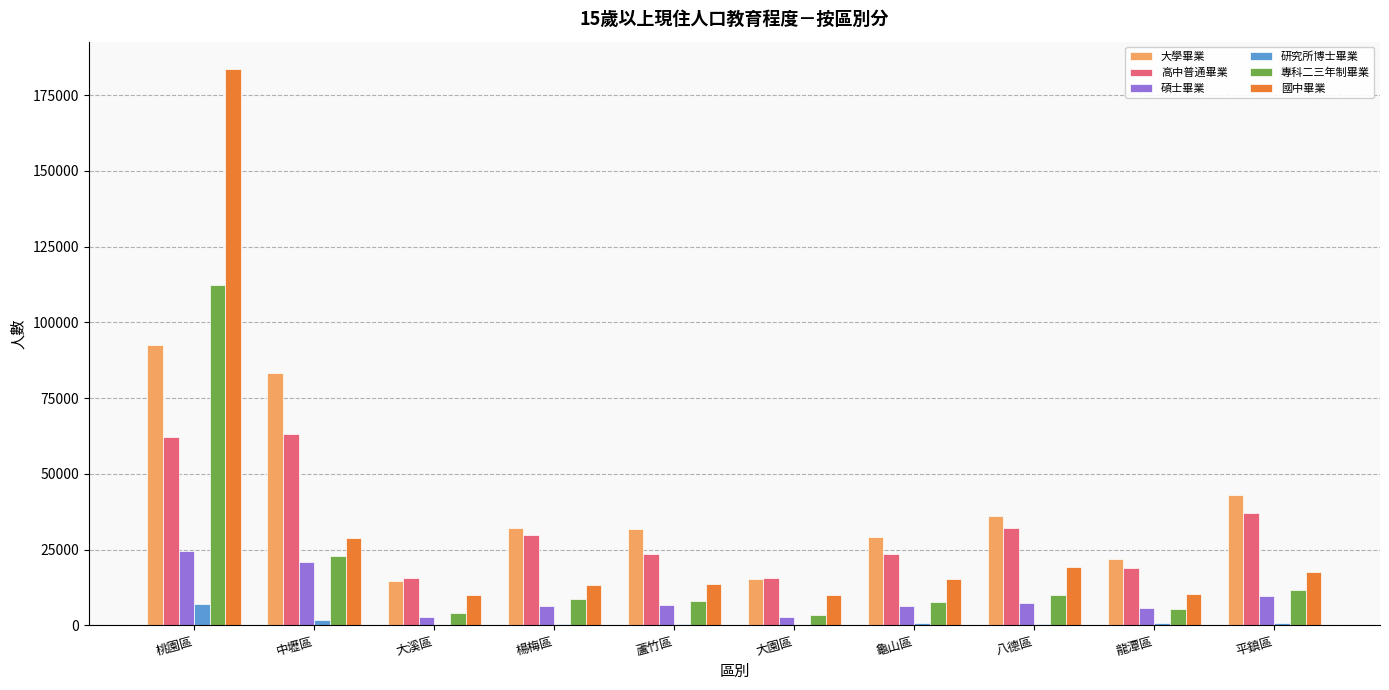

What is the sum of all 碩士畢業 values?

94425